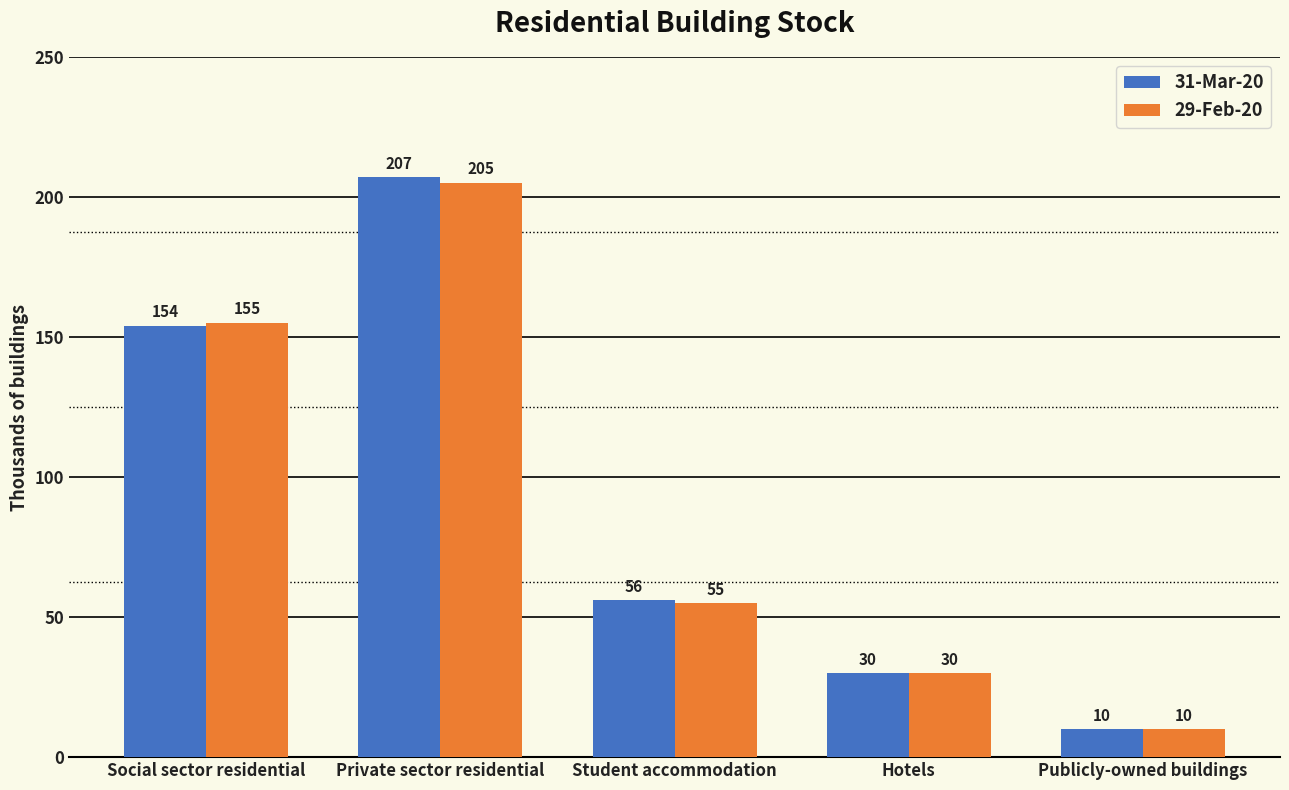

At which label is 29-Feb-20 closest to 107?

Social sector residential